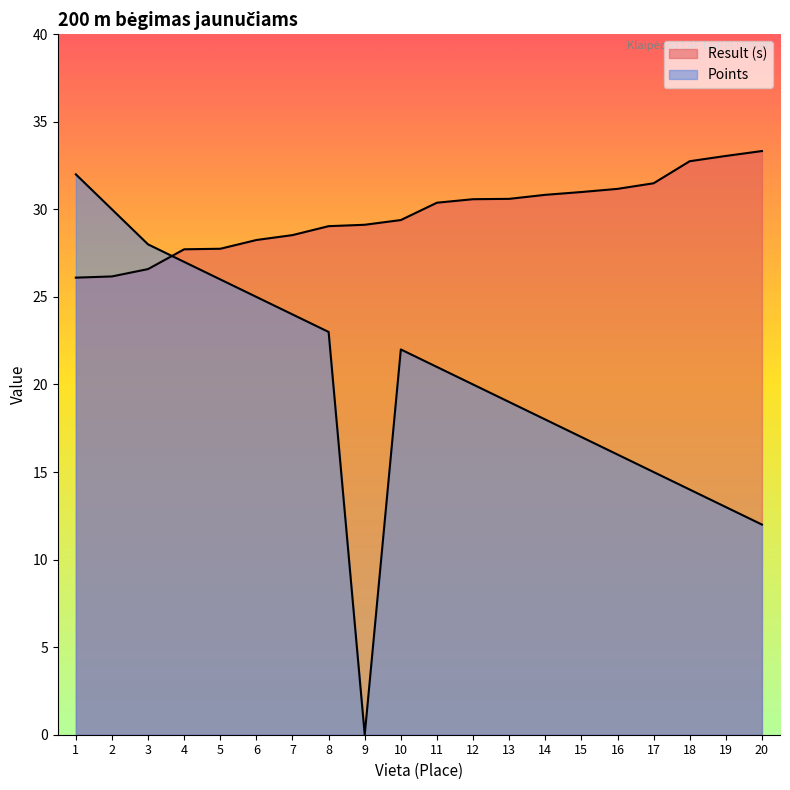

What is the difference between the highest and lowest values at 2?

3.8